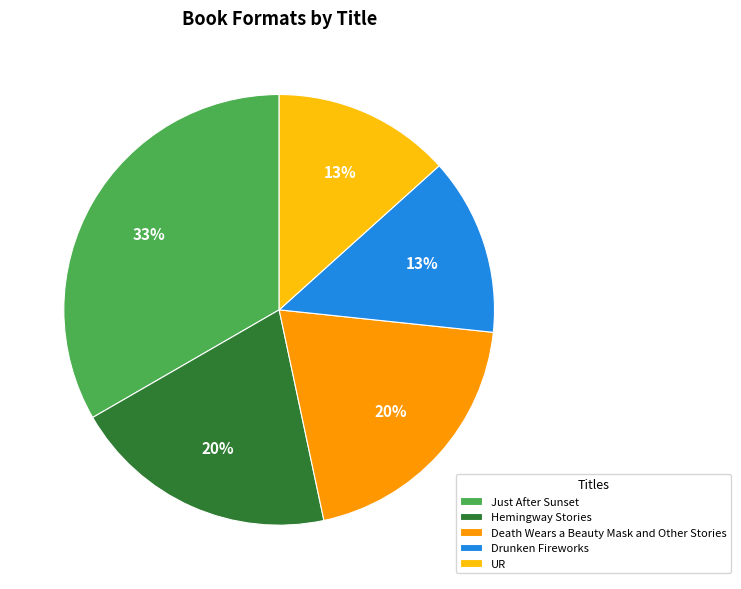

Is it true that Just After Sunset is 25% of the pie?

False